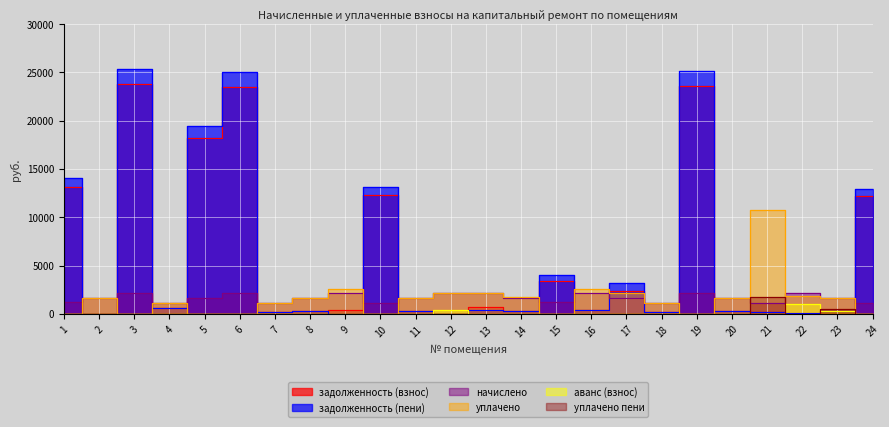

The value of аванс (взнос) at 6 is 0.0. True or false?

True